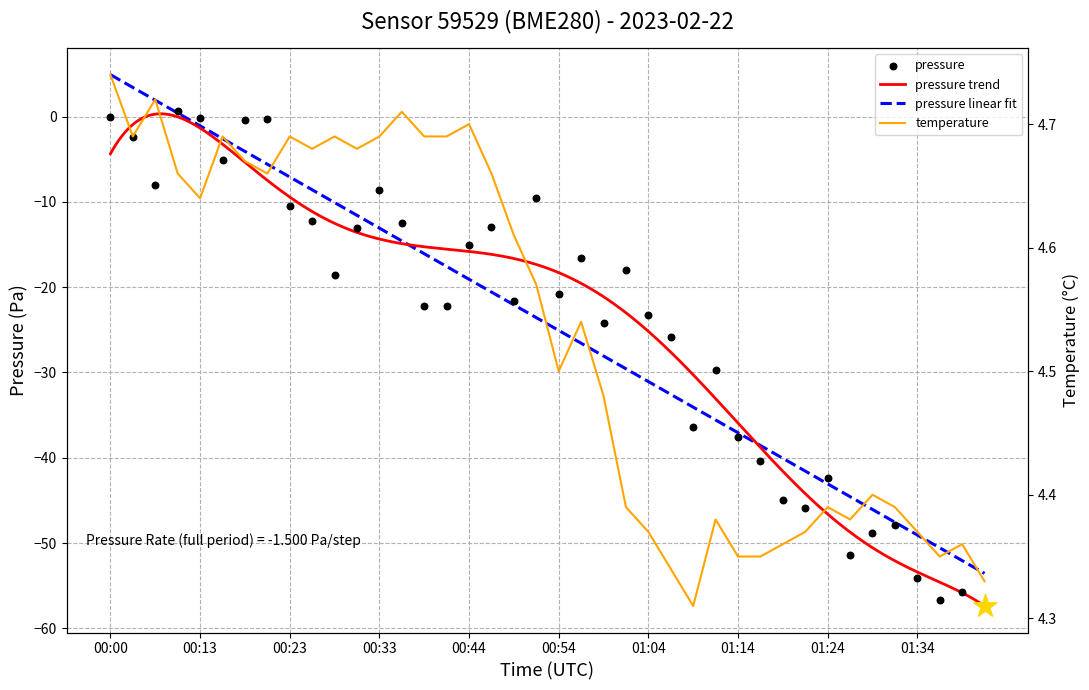

Which series has the largest Y range (max minus min)?

pressure